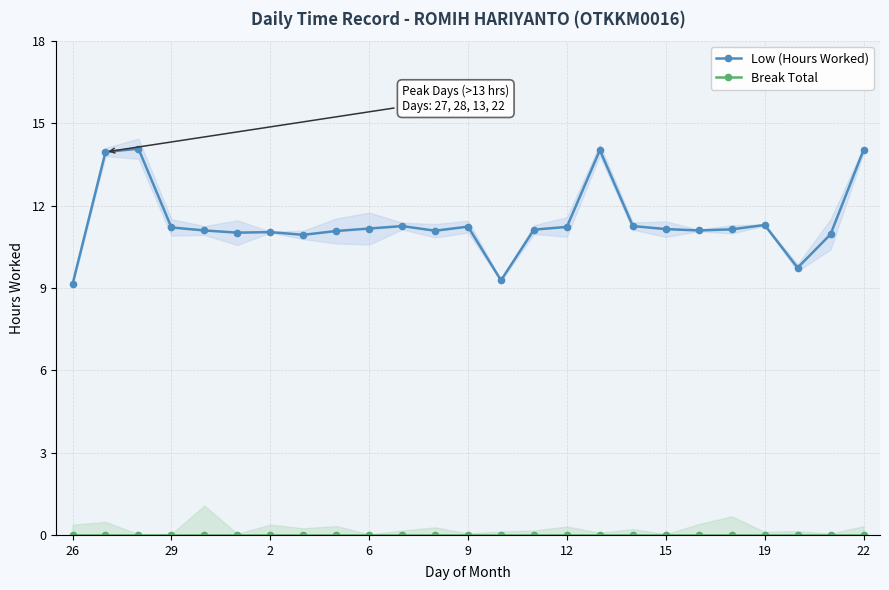

True or false: Break Total and Low (Hours Worked) intersect in this chart.

False